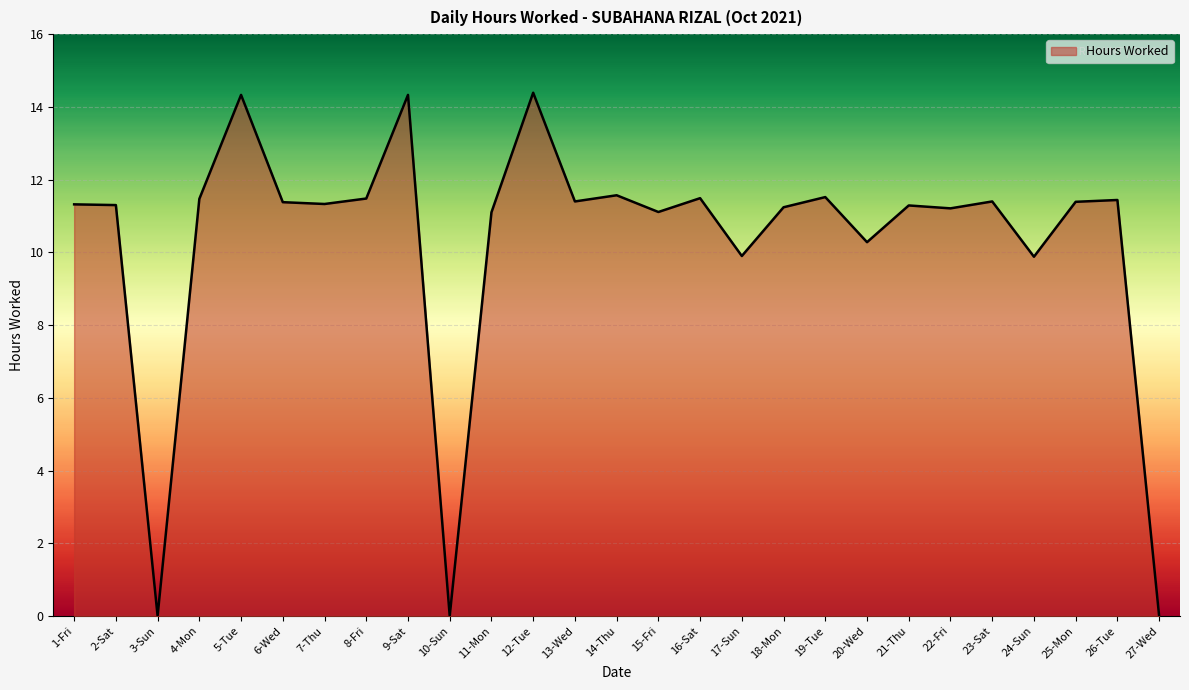

What is the change in value from 8-Fri to 11-Mon?

-0.4